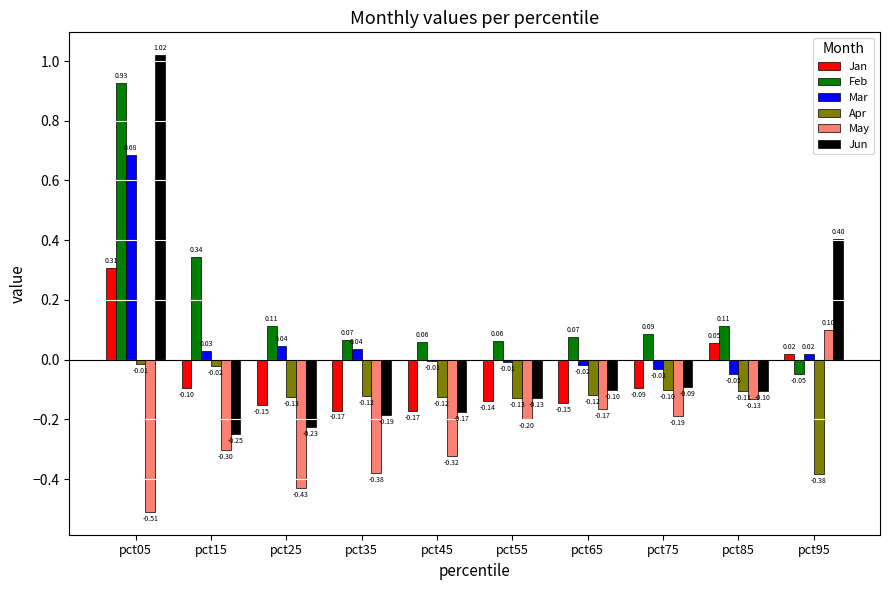

What is the sum of all May values?

-2.5